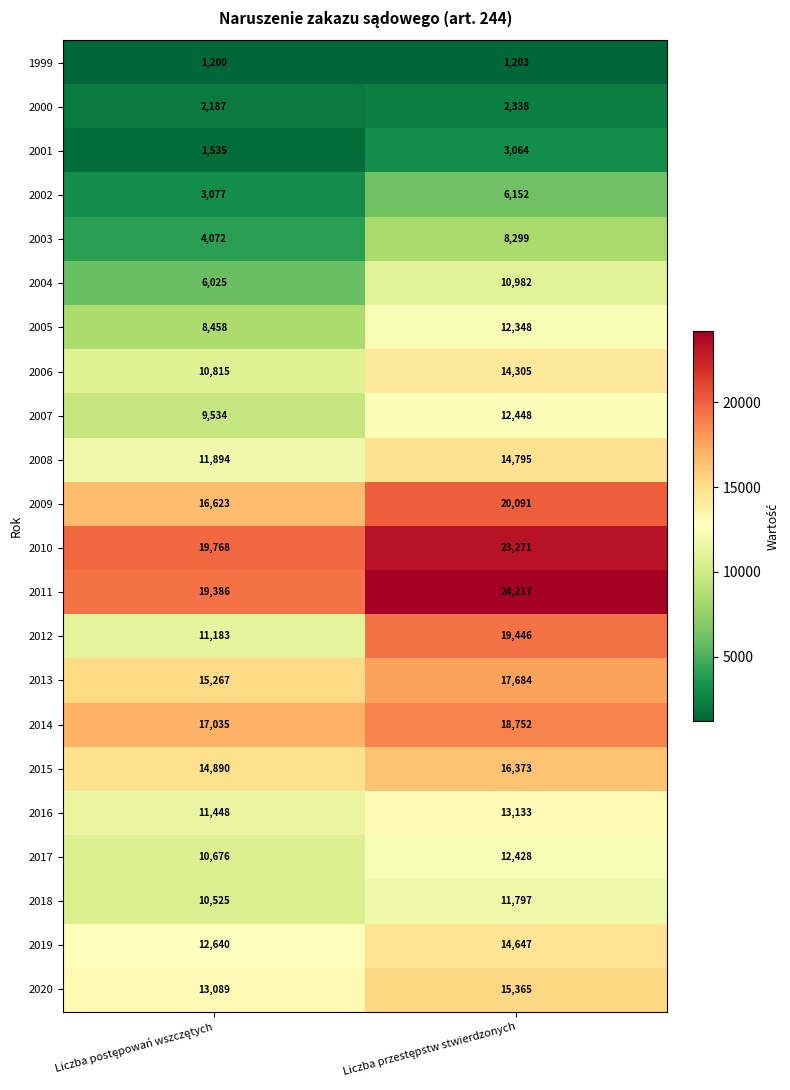

List the series in order of their peak value, highest first.

2011, 2010, 2009, 2012, 2014, 2013, 2015, 2020, 2008, 2019, 2006, 2016, 2007, 2017, 2005, 2018, 2004, 2003, 2002, 2001, 2000, 1999